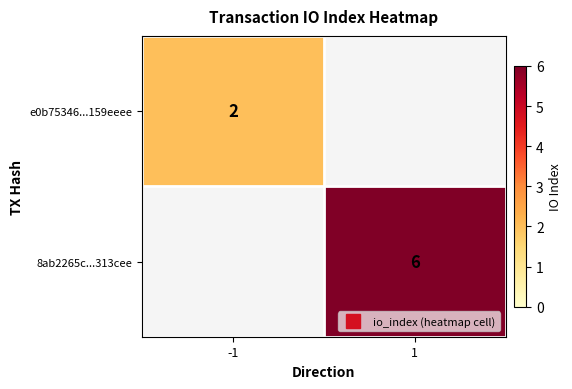

How many series are shown in this chart?

2